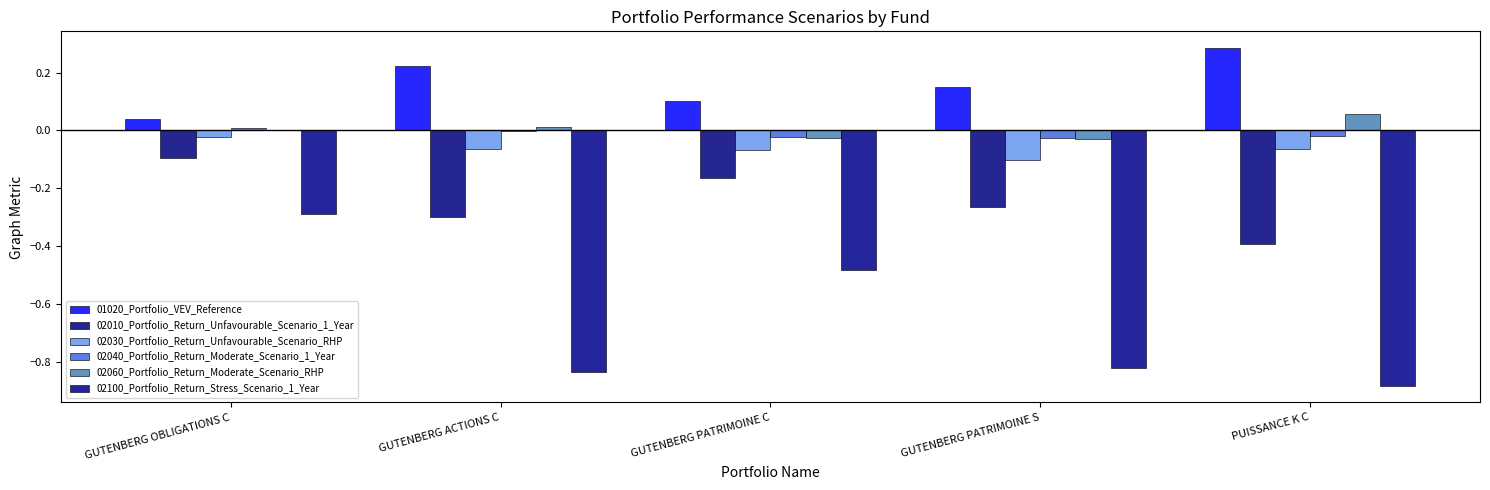

True or false: 02030_Portfolio_Return_Unfavourable_Scenario_RHP has a value of -0.1 at PUISSANCE K C.

False